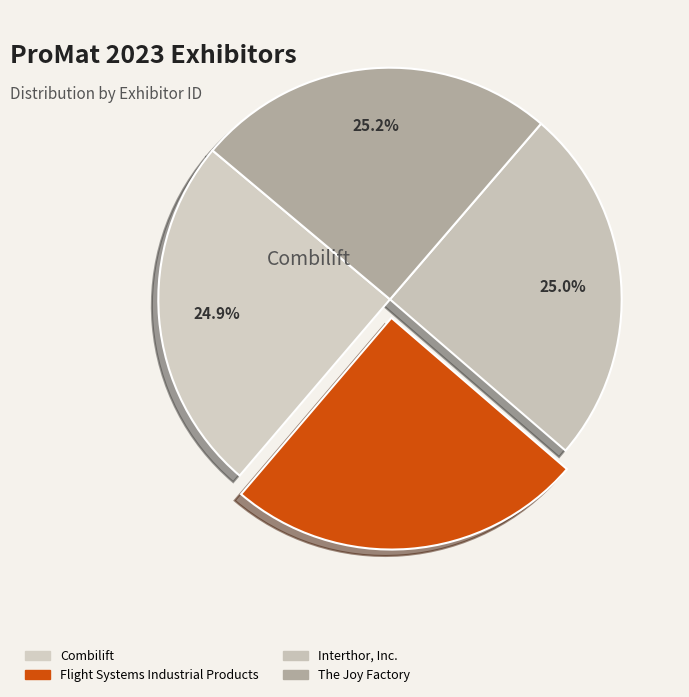

Count the number of slices in the pie.

4